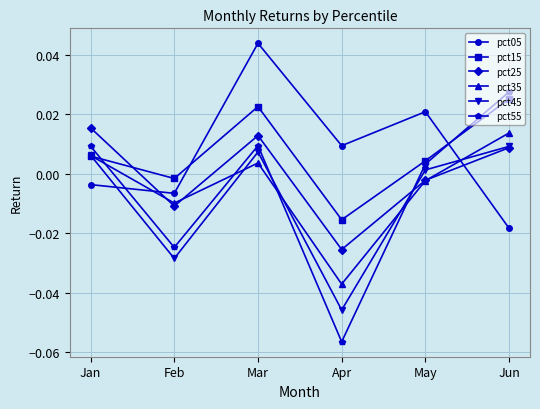

Which category has the lowest value across all series?

Apr